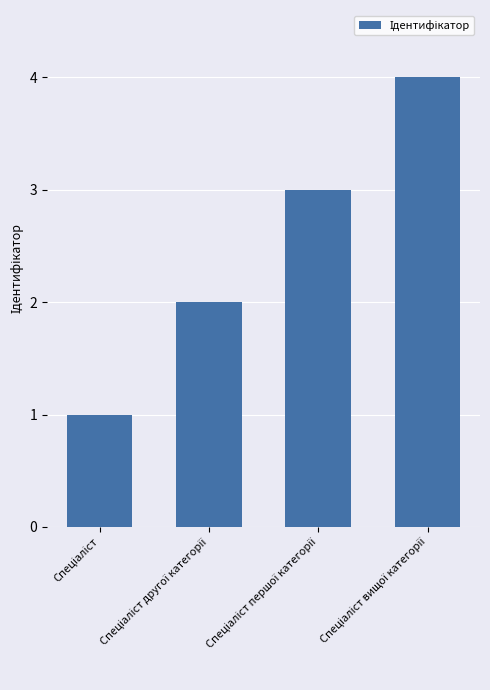

What is the sum of all values?

10